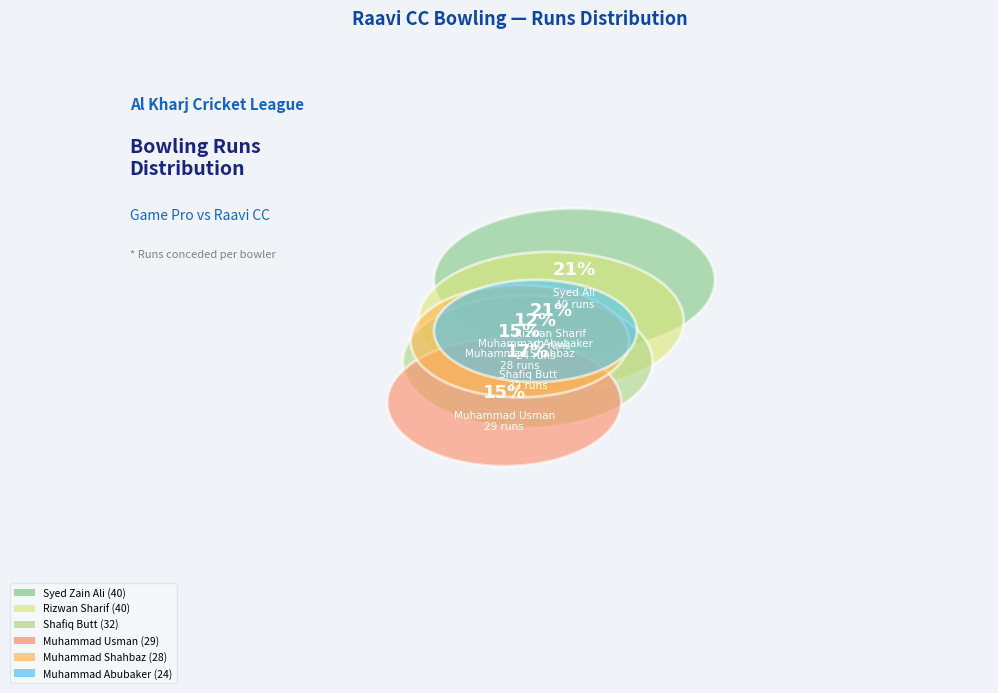

How many slices are in this pie chart?

6